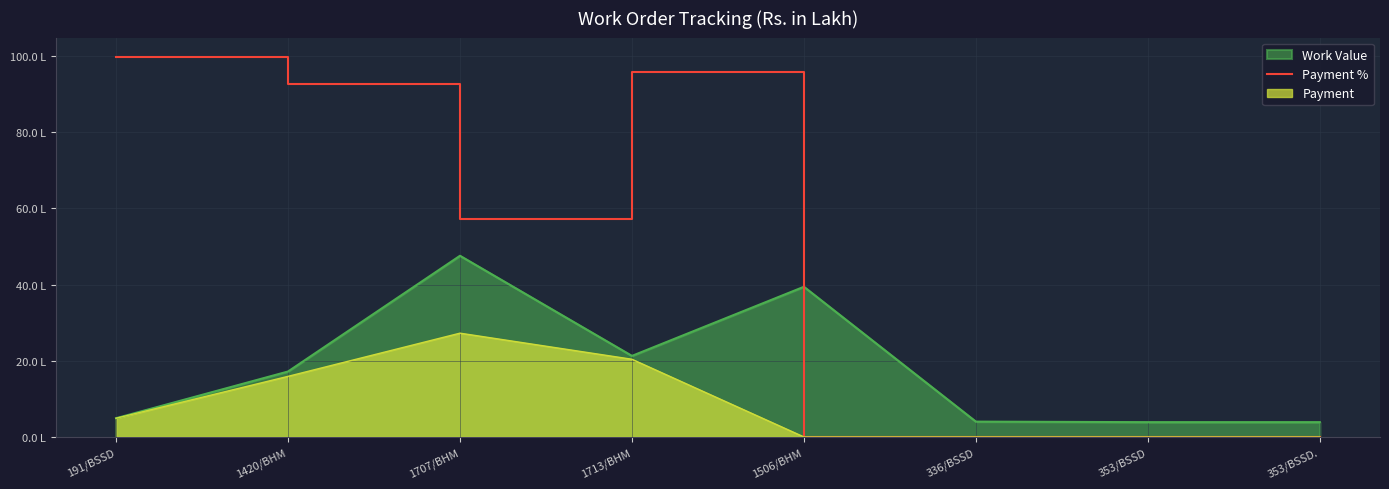

Between 336/BSSD and 1707/BHM, which is larger?

1707/BHM